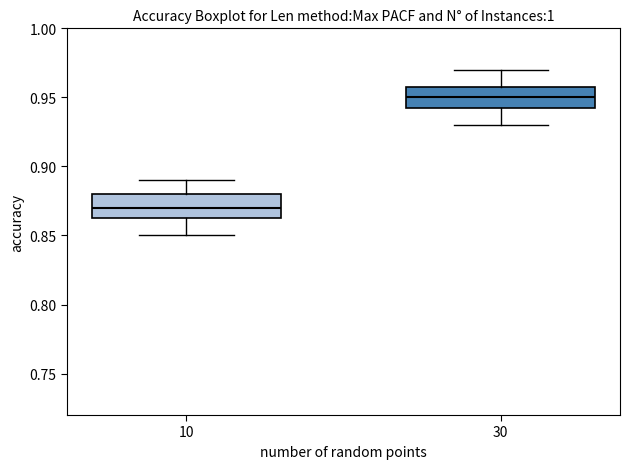

Reading left to right, read every box against the y-axis: the position of its median line, the range the box covers, and the ends of its whiskers. The values are not printed on the chart, so give them approximately, as read against the axis.

10: median 0.870, box 0.865 to 0.880, whiskers 0.850 to 0.890
30: median 0.950, box 0.945 to 0.960, whiskers 0.930 to 0.970